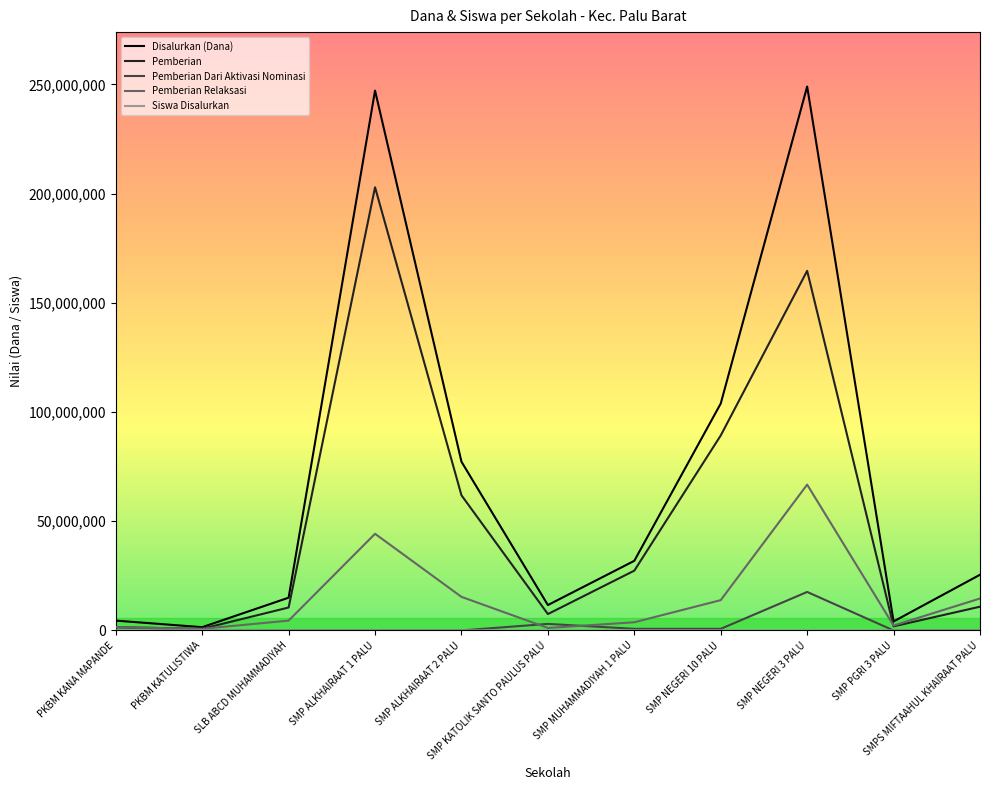

Where is the first local maximum for Pemberian?

SMP ALKHAIRAAT 1 PALU